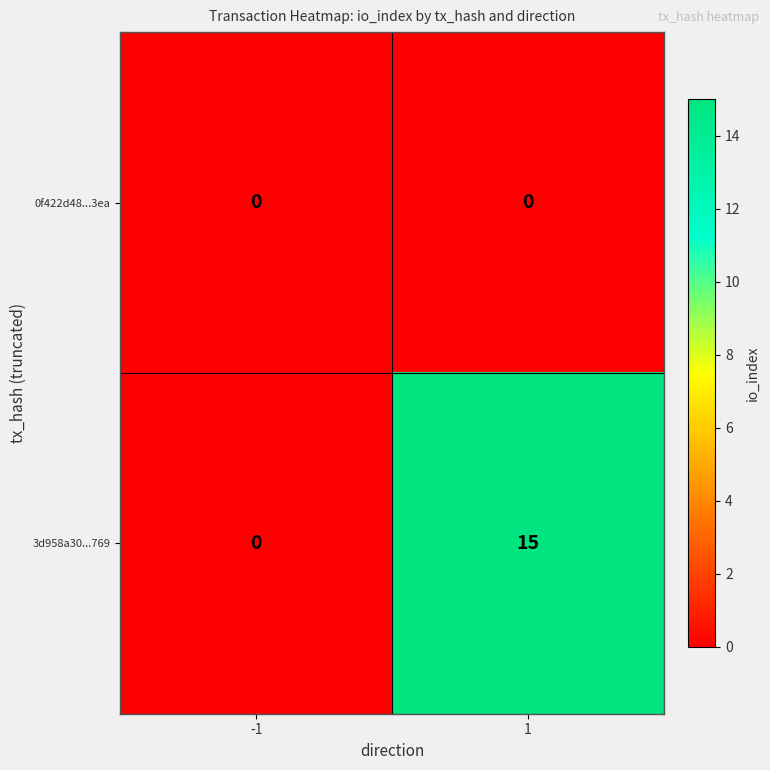

Reading left to right, extract all data points from this chart.

0f422d48...3ea: -1=0	1=0
3d958a30...769: -1=0	1=15